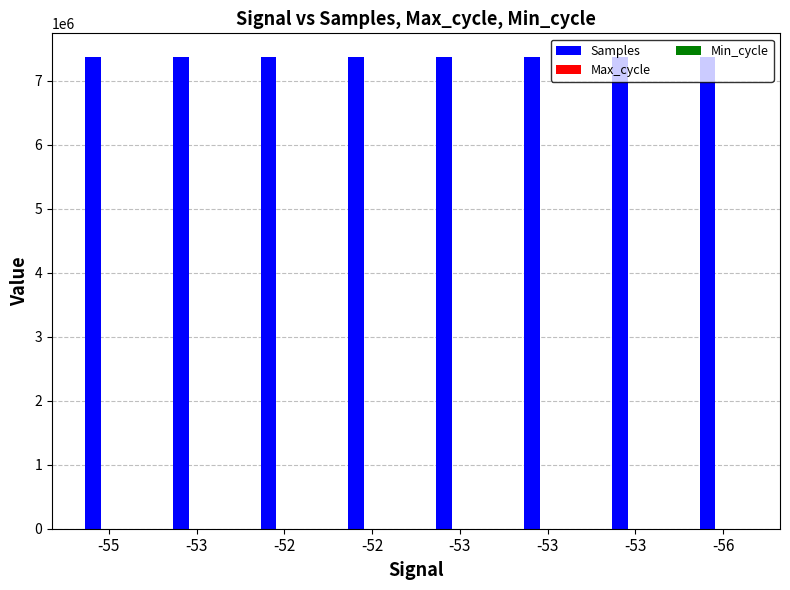

What is the total value across all series at -55?

7373862